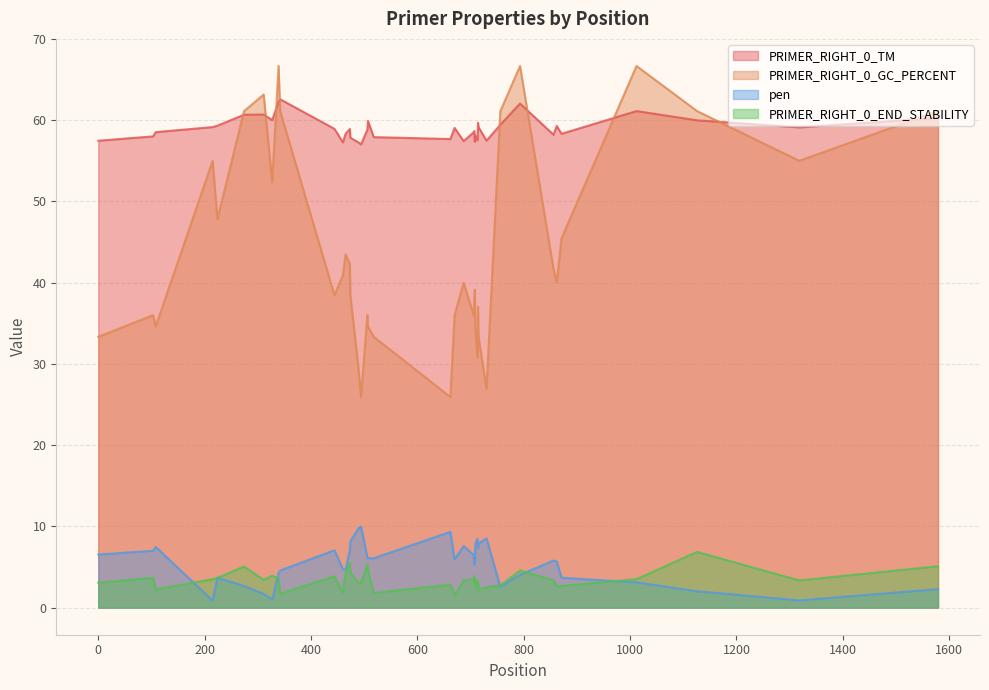

True or false: PRIMER_RIGHT_0_GC_PERCENT and PRIMER_RIGHT_0_END_STABILITY cross at least once.

False